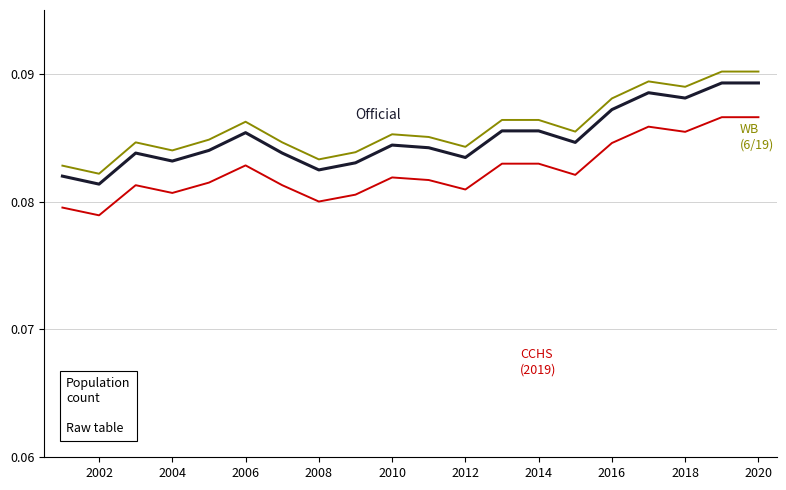

How many lines are shown in the chart?

3